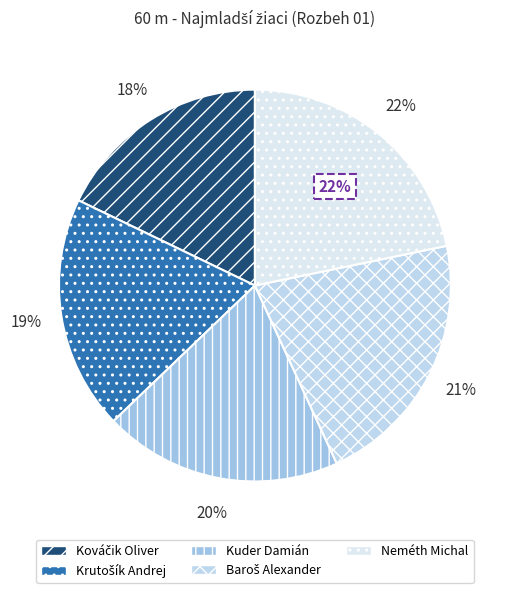

Which category has the biggest portion of the pie?

Neméth Michal